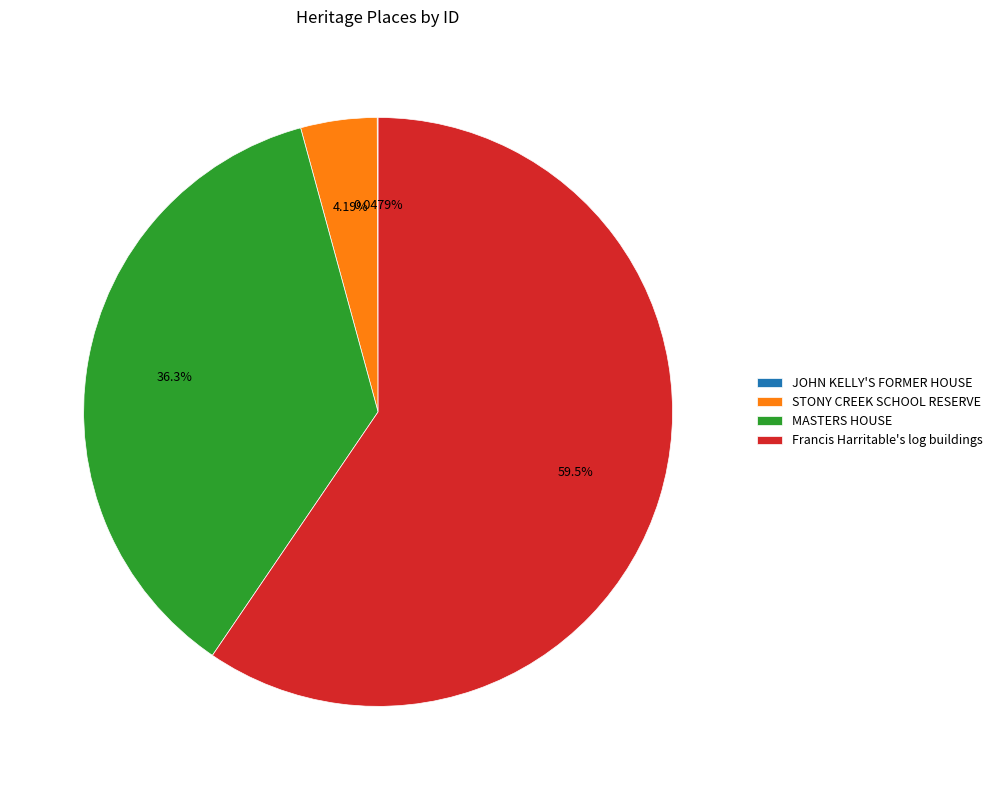

Which has a higher value, Francis Harritable's log buildings or STONY CREEK SCHOOL RESERVE?

Francis Harritable's log buildings